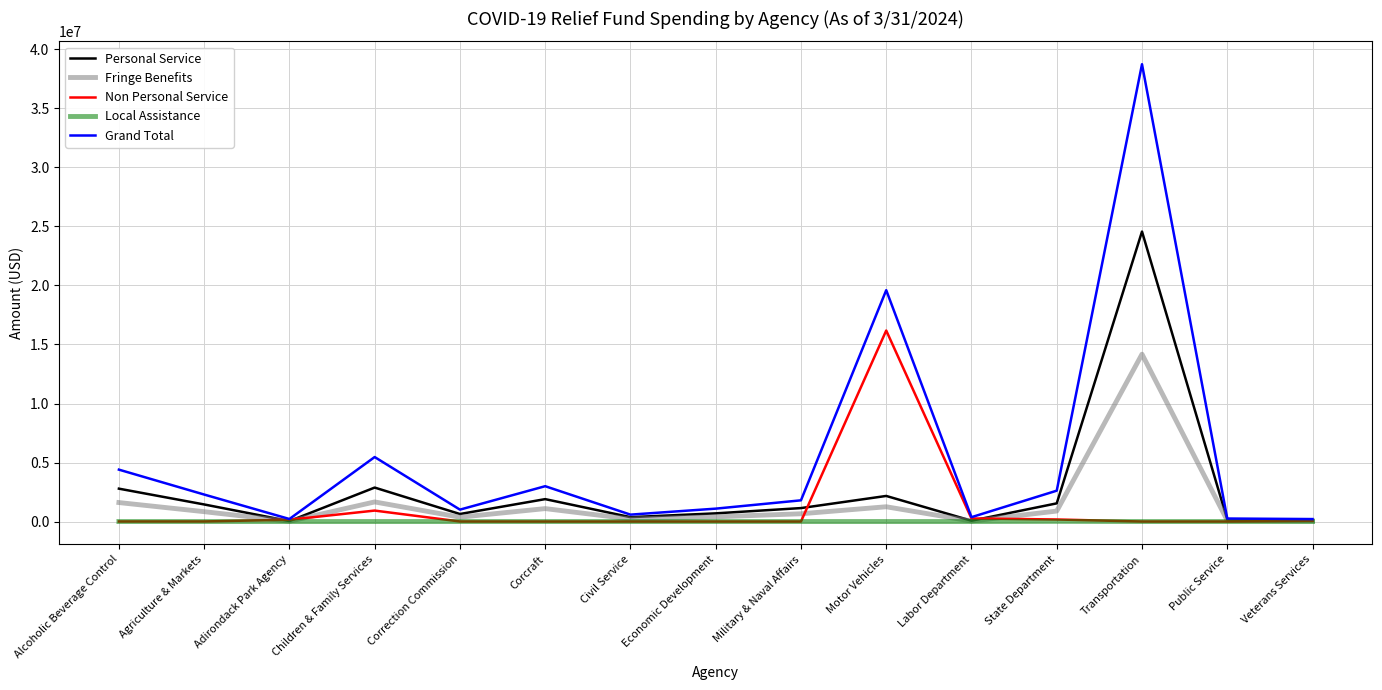

What is the average value of the Local Assistance series?

833.3